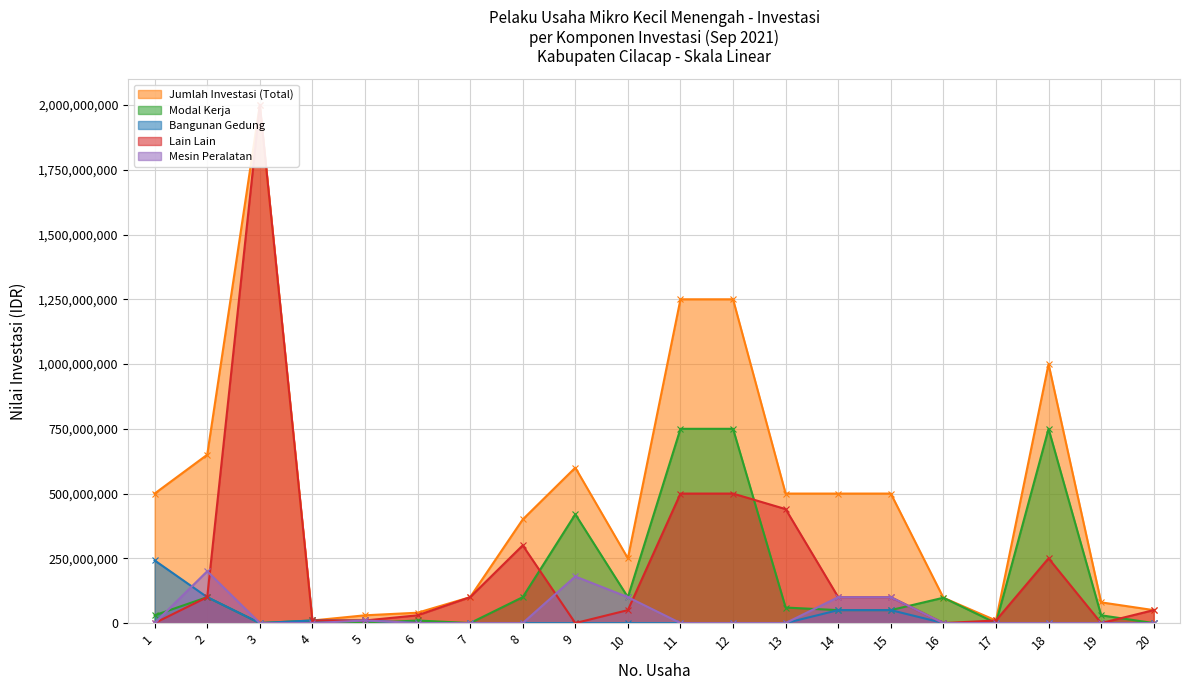

How many interior local peaks does the Jumlah Investasi (Total) series have?

3